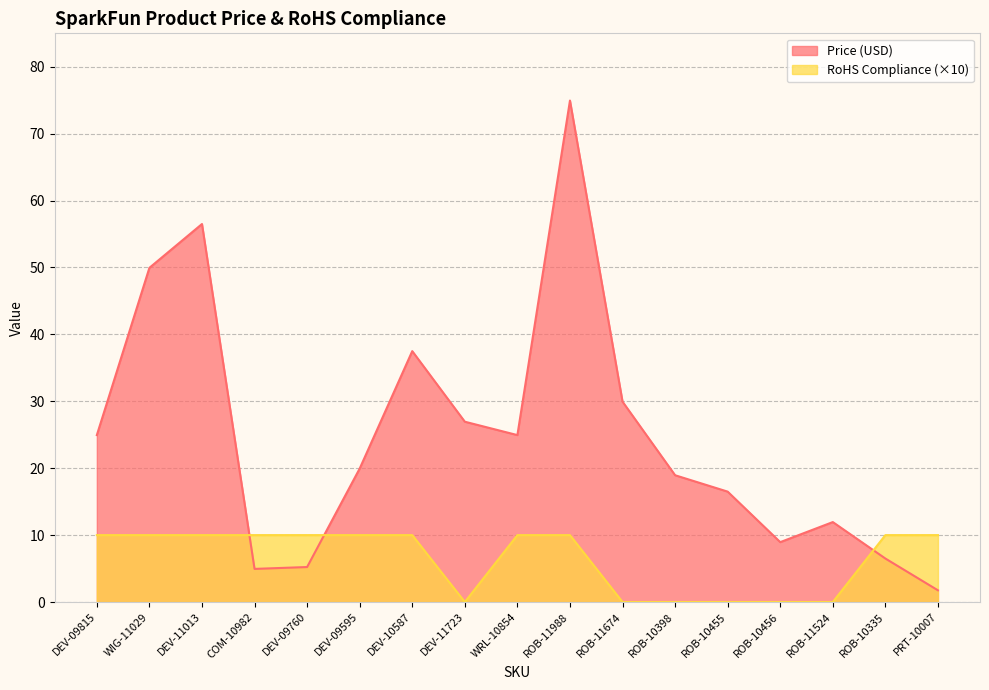

True or false: RoHS Compliance has more than 0 interior local peaks.

False